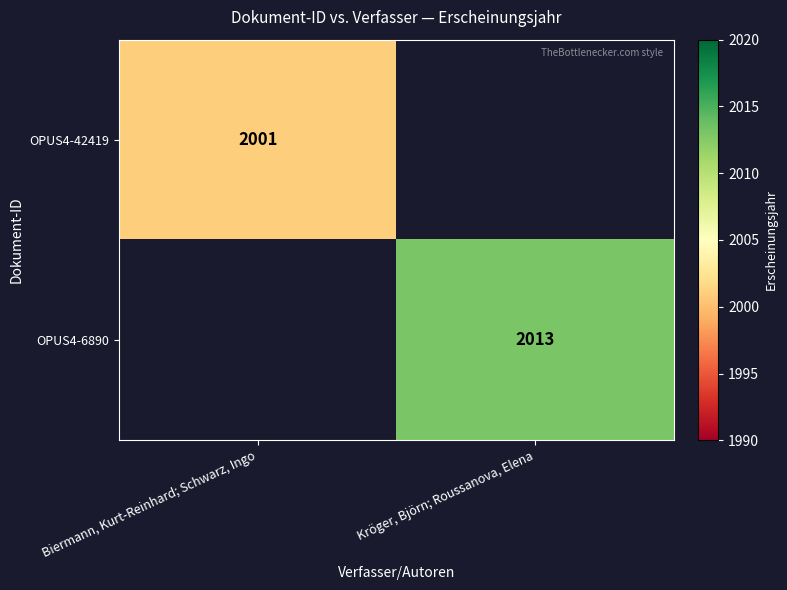

The value of OPUS4-6890 at Kröger, Björn; Roussanova, Elena is 2013. True or false?

True